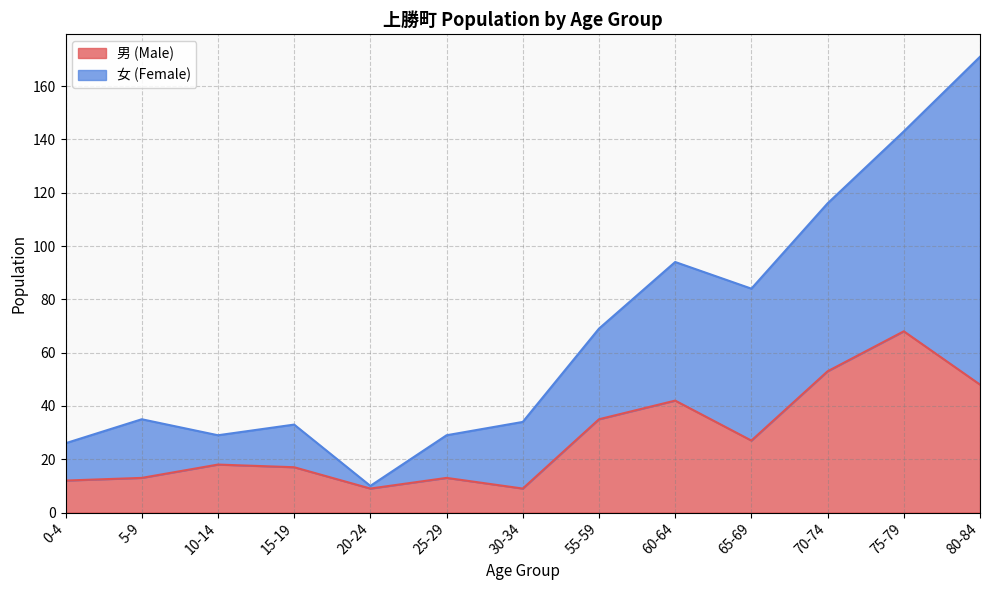

List the labels in order of value, largest first.

75-79, 70-74, 80-84, 60-64, 55-59, 65-69, 10-14, 15-19, 5-9, 25-29, 0-4, 20-24, 30-34